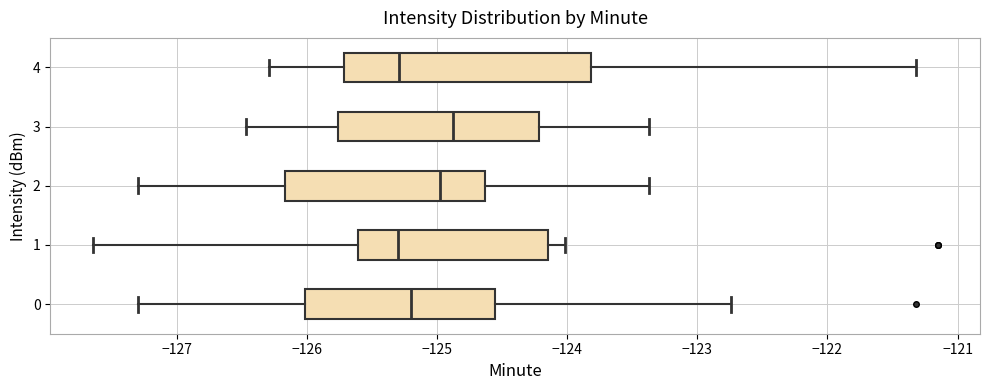

Where is the left edge of the box at y = 2 on the x-axis? The values are not printed on the chart, so give them approximately, as read against the axis.

-126.2